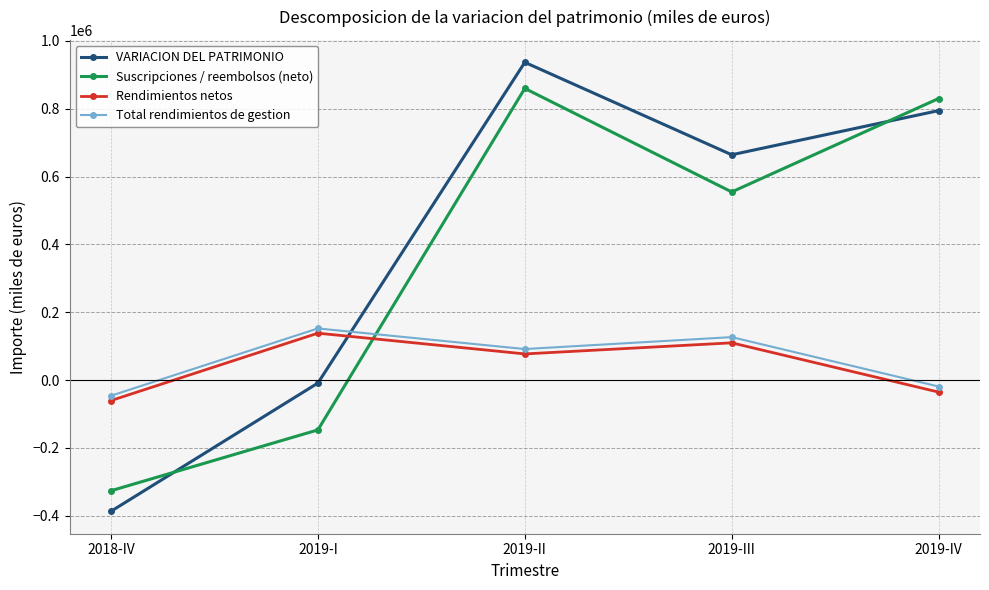

Where is the first local maximum for Total rendimientos de gestion?

2019-I